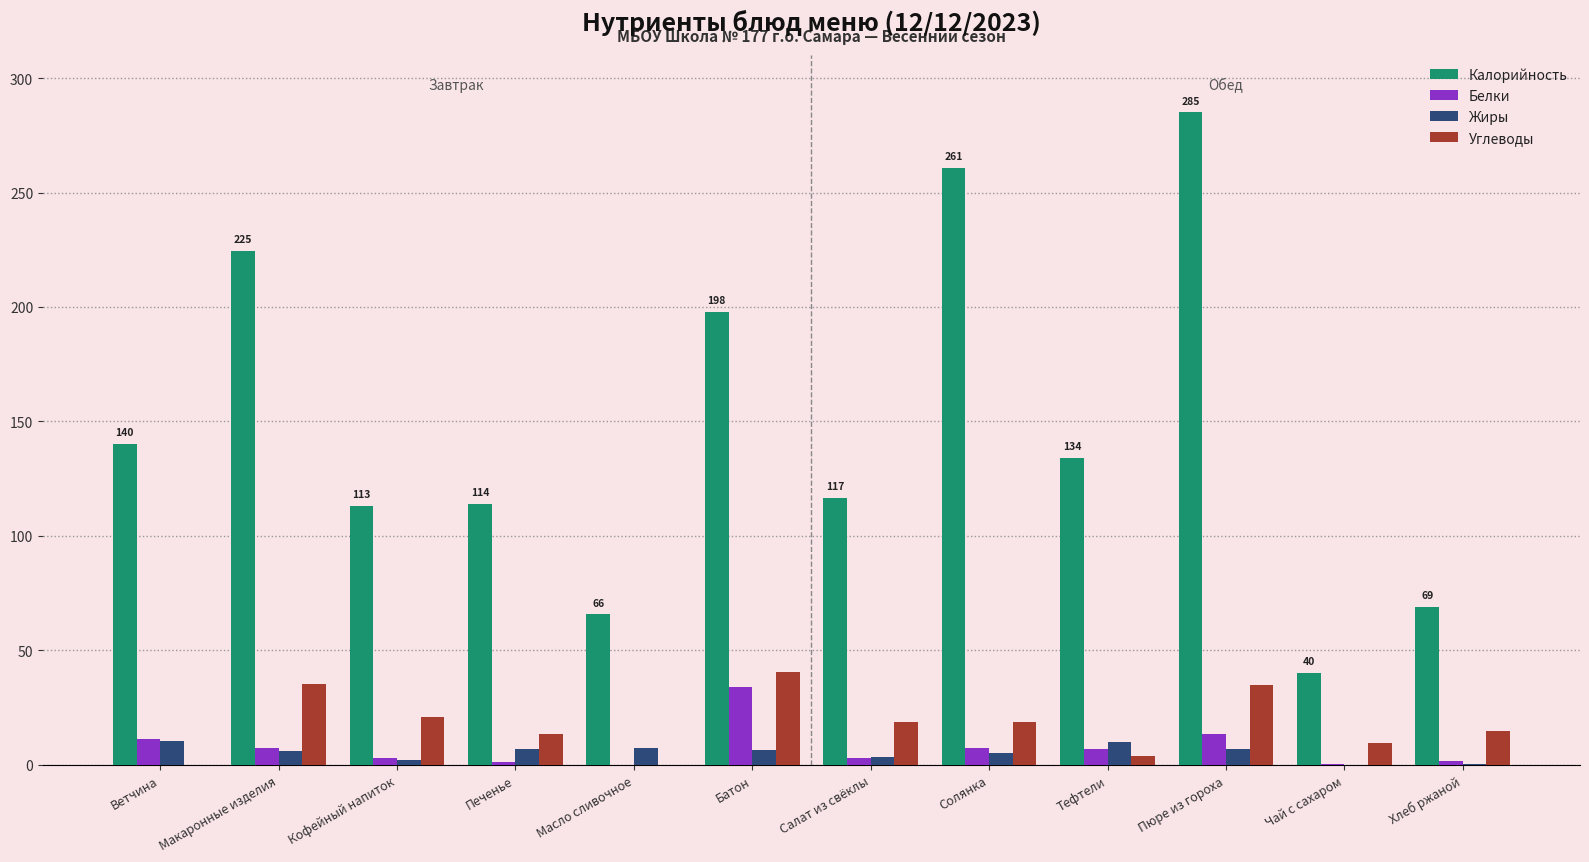

Which series has the largest range (max minus min)?

Калорийность